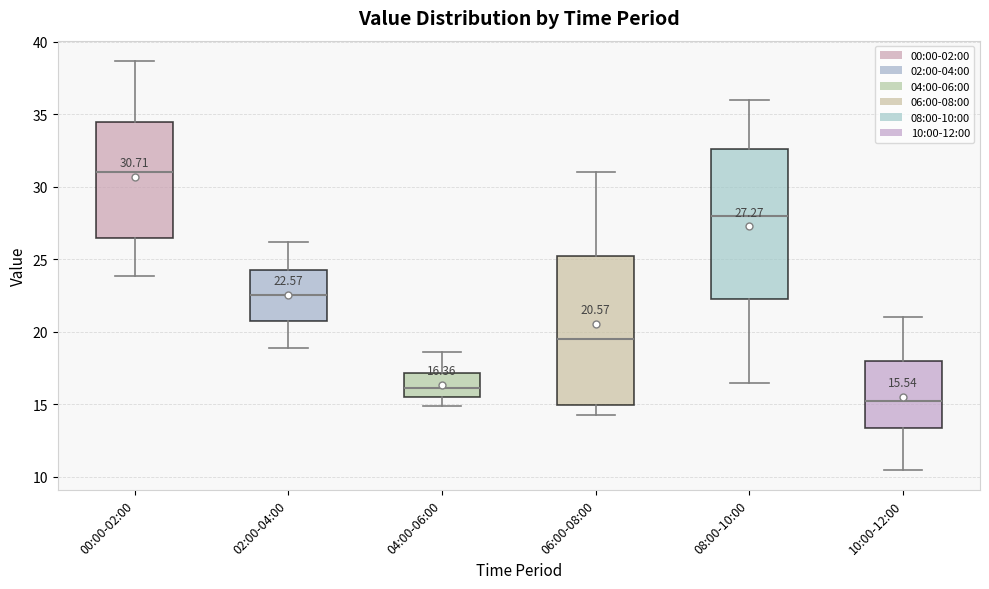

Which box has the highest median line?

00:00-02:00